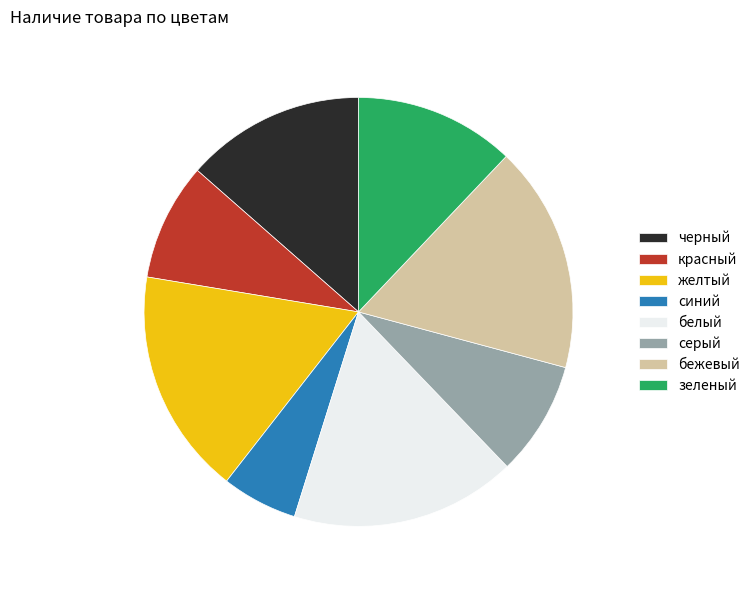

Do черный and бежевый together represent more than half of the pie?

No